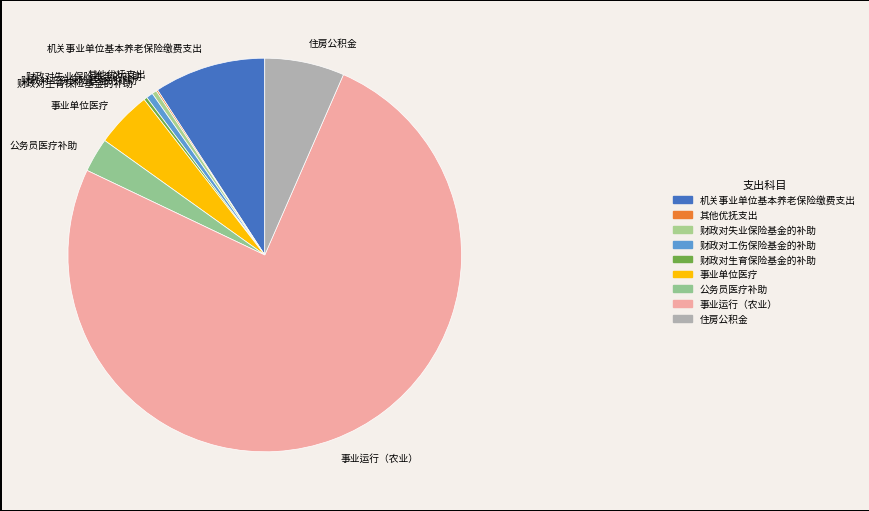

Do 事业单位医疗 and 财政对工伤保险基金的补助 together represent more than half of the pie?

No